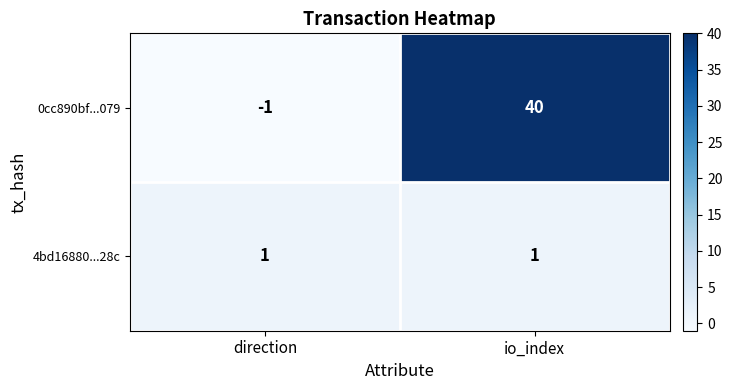

What value does the 0cc890bf...079 series have at io_index?

40